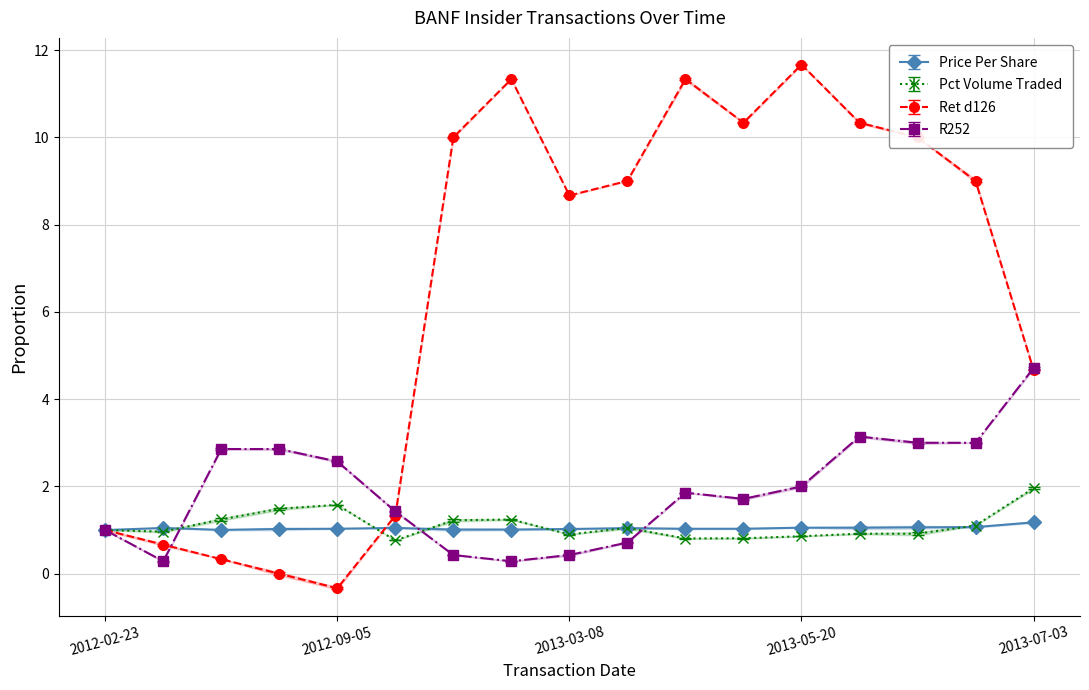

At how many categories does at least one series exceed 10?

5